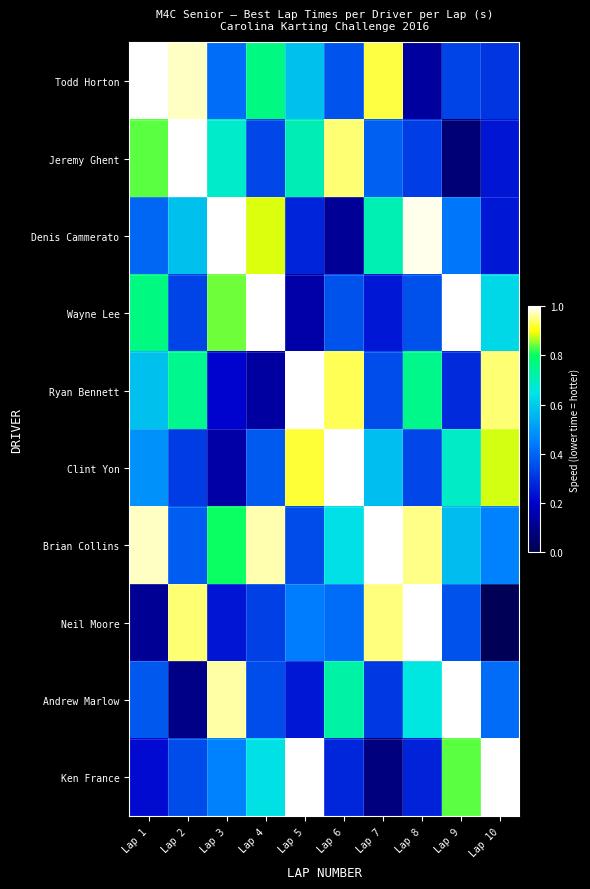

How many series are shown in this chart?

10